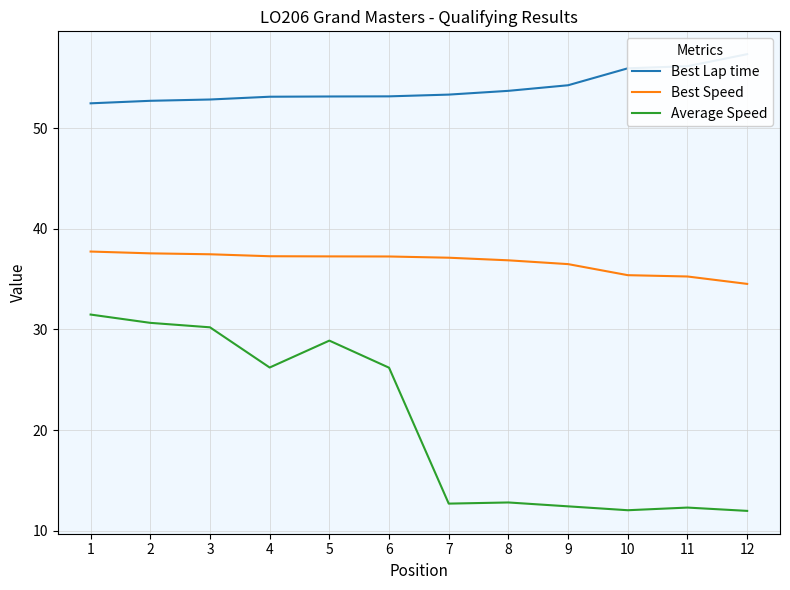

What is the average value of the Best Lap time series?

54.0